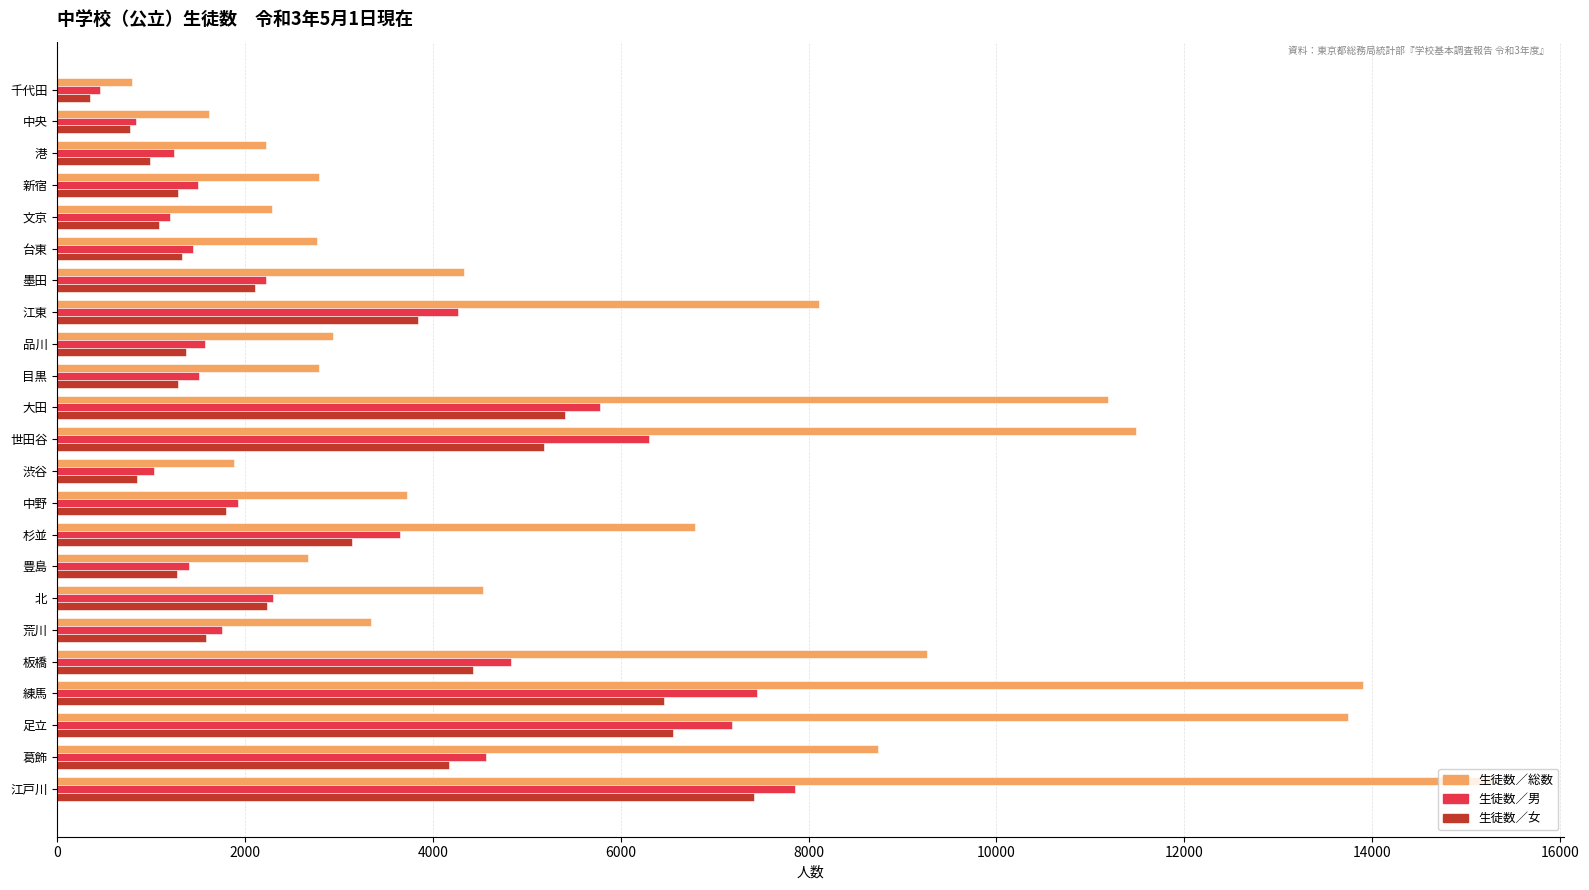

List the series in order of their peak value, lowest first.

生徒数／女, 生徒数／男, 生徒数／総数